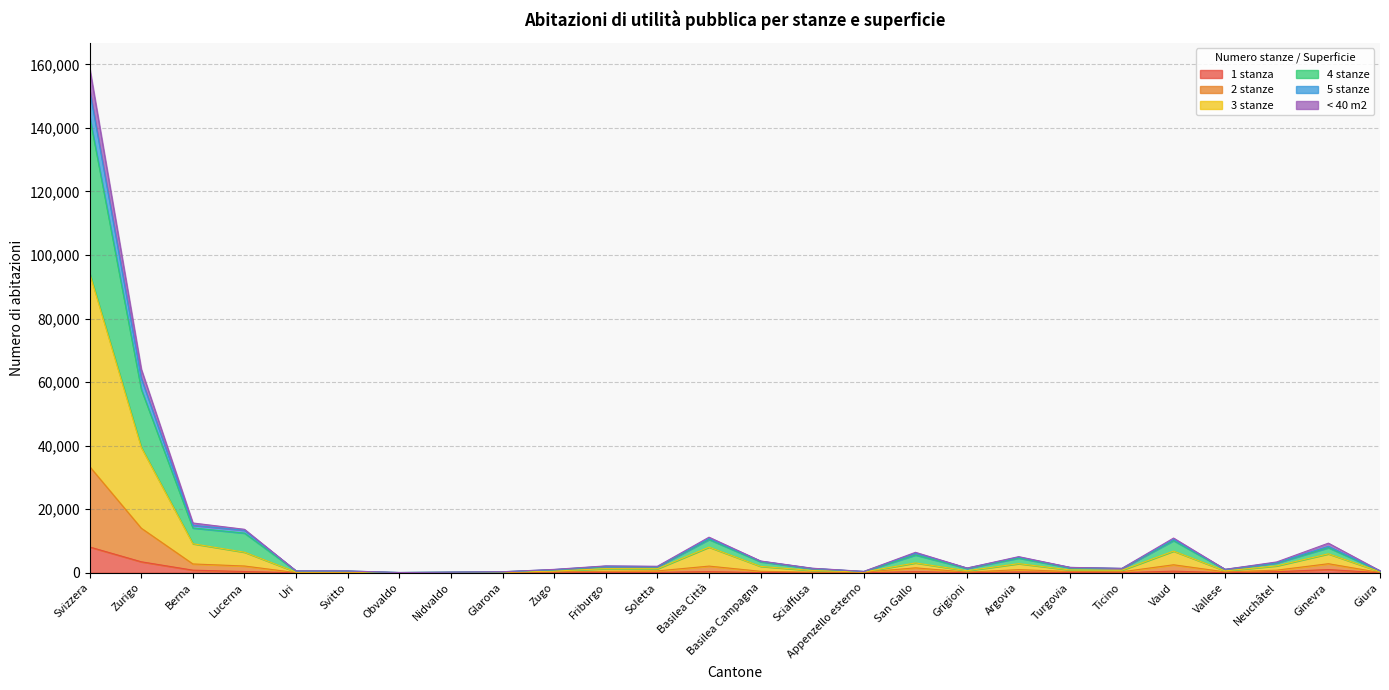

At which category is the sum across all series the highest?

Svizzera